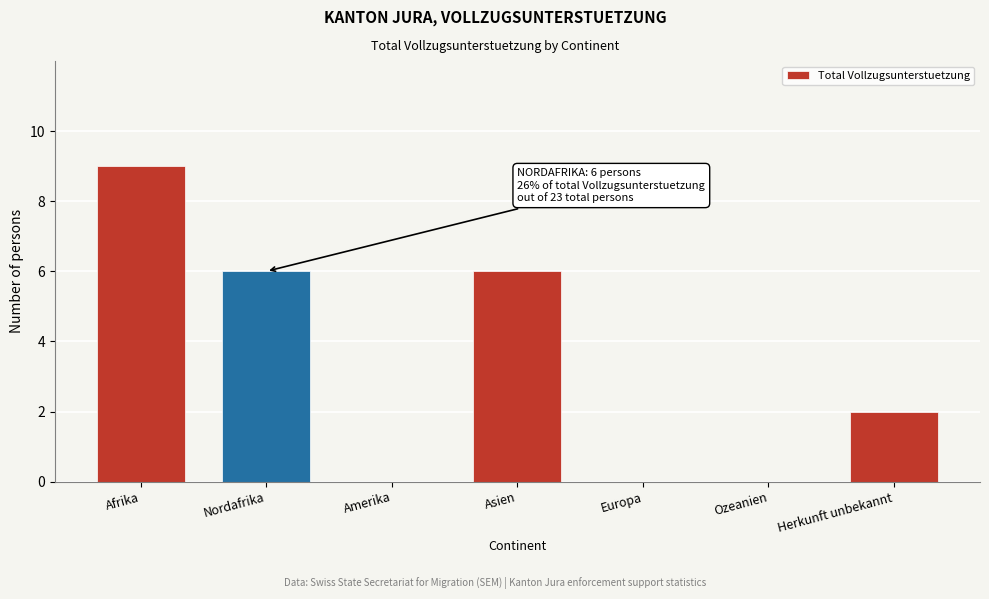

Reading left to right, transcribe all the data shown in this chart.

Afrika=9	Nordafrika=6	Amerika=0	Asien=6	Europa=0	Ozeanien=0	Herkunft unbekannt=2